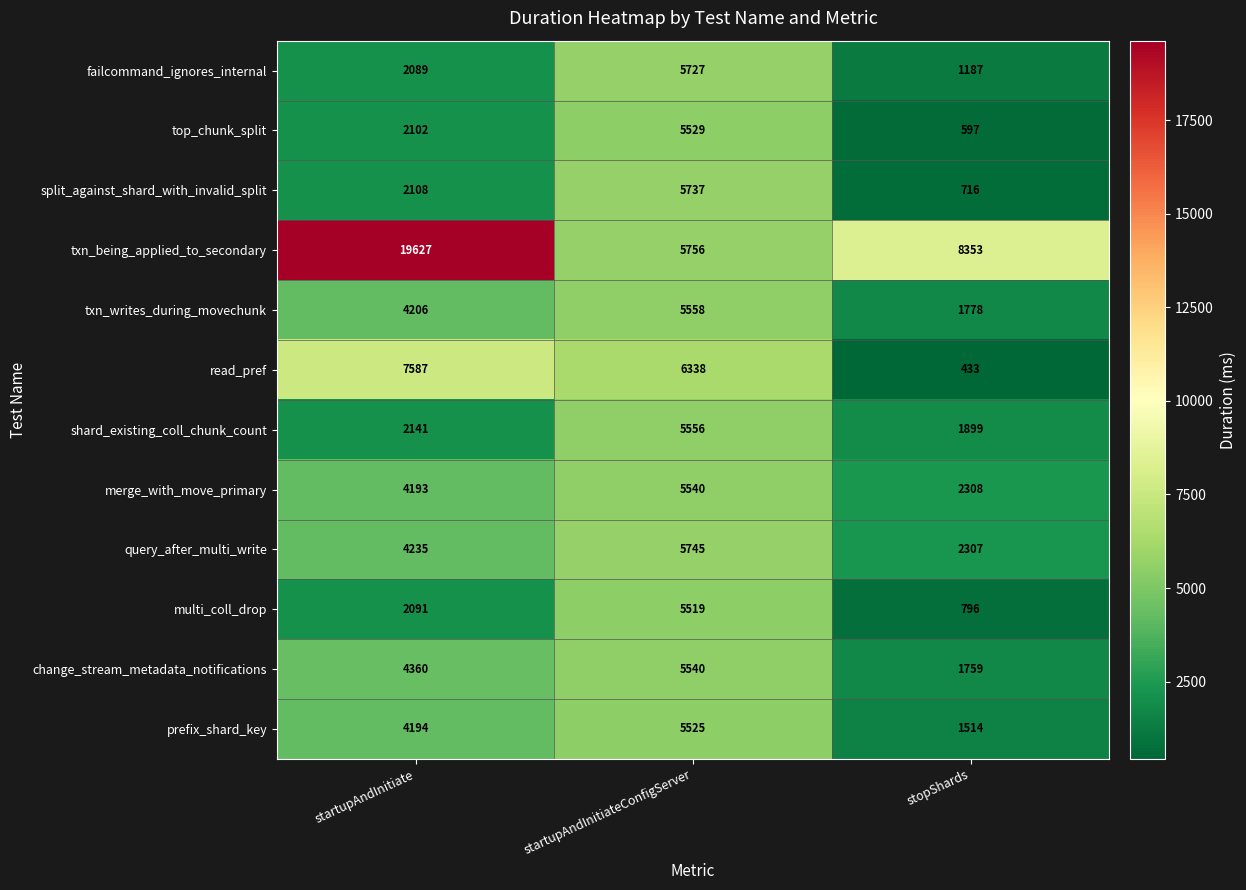

What is the sum of all split_against_shard_with_invalid_split values?

8561